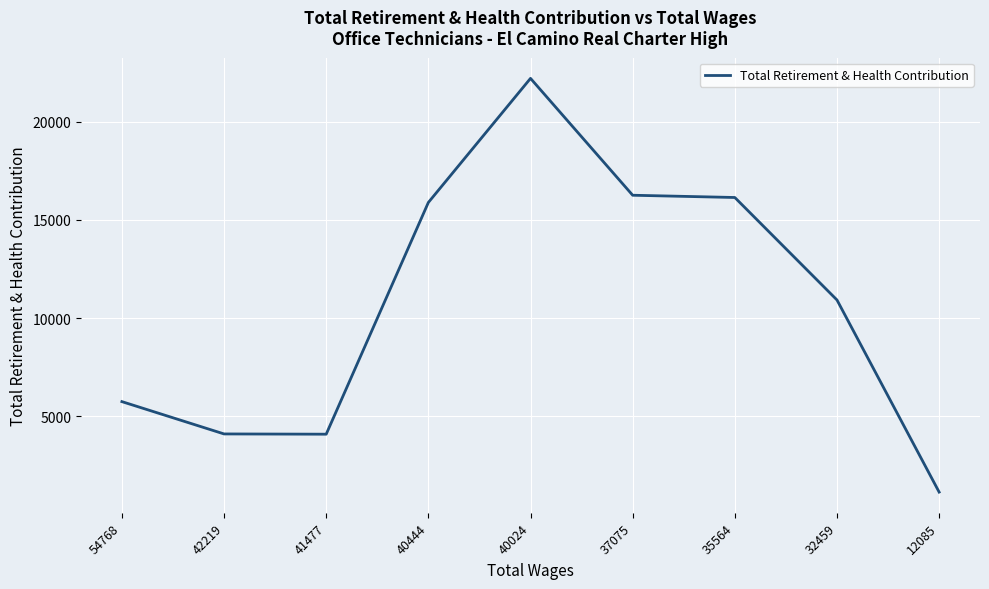

What is the difference between the maximum and minimum values?

21057